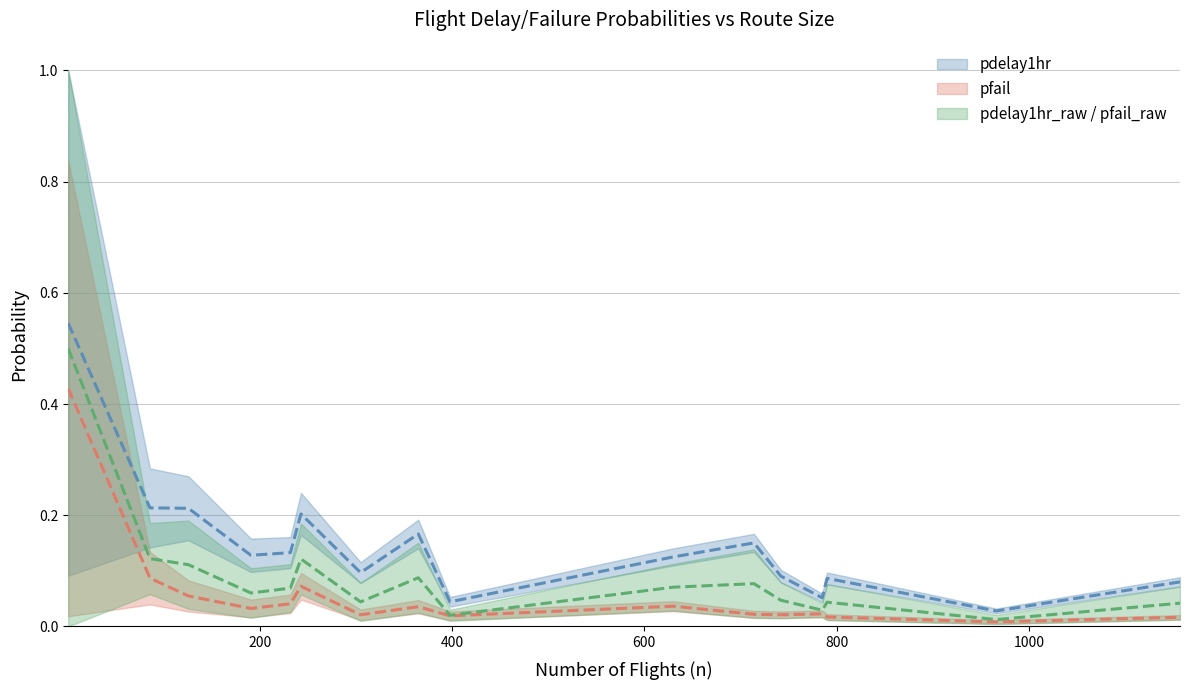

How many categories are shown in the chart?

16